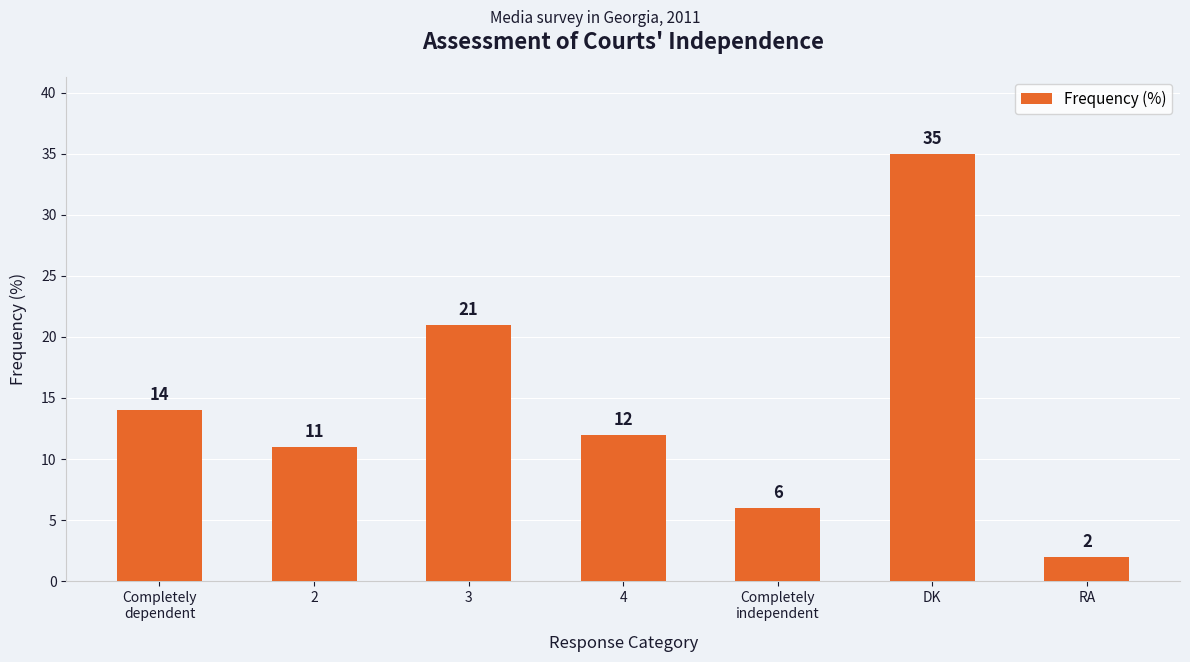

Which label corresponds to the largest value in the chart?

DK